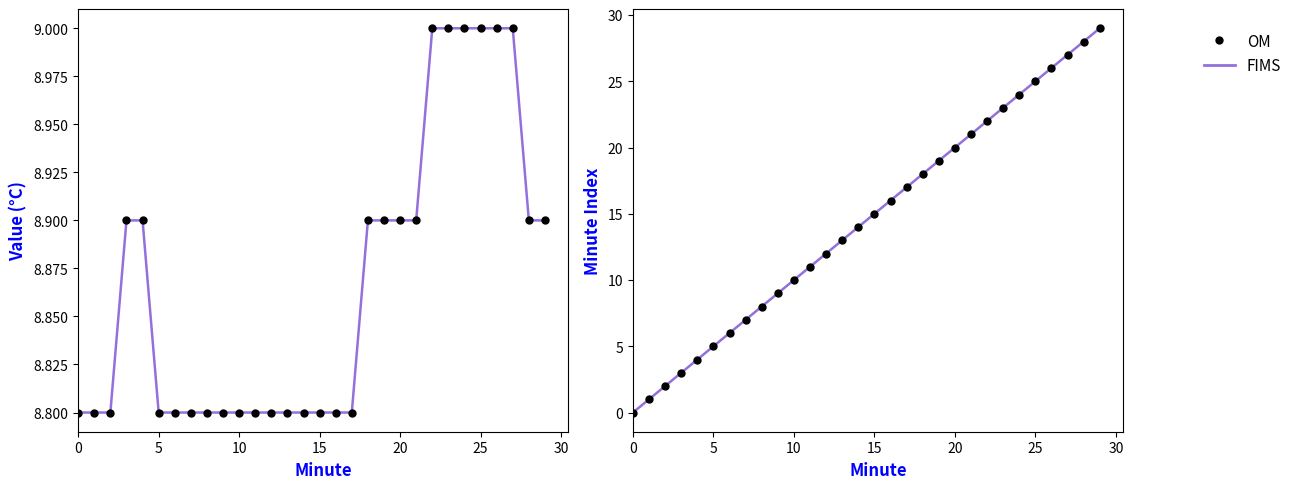

Is this an area chart (filled region under the line)?

No